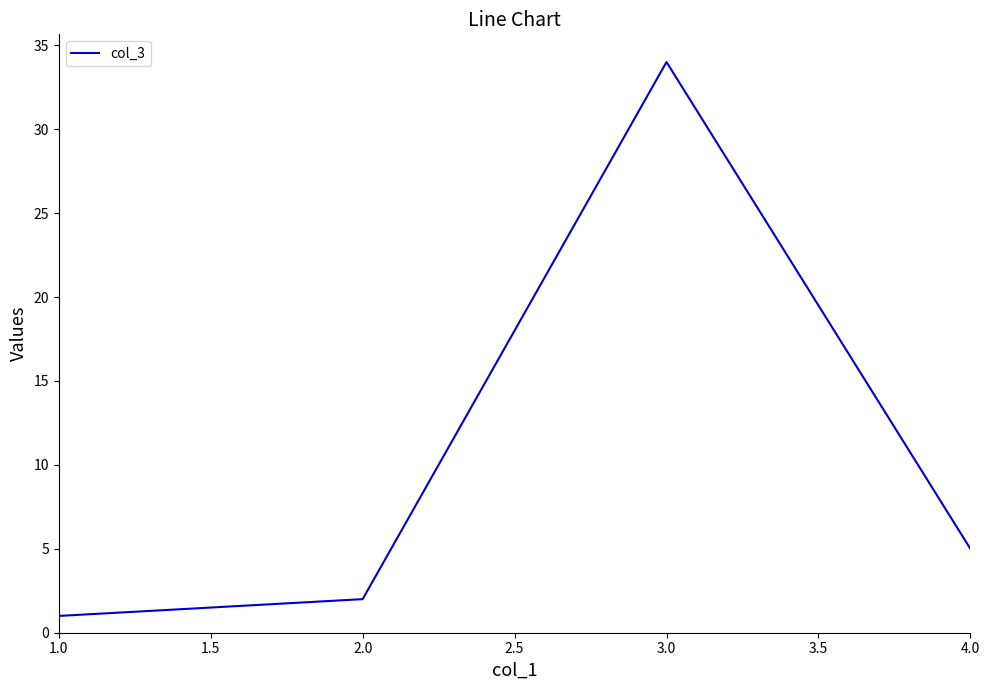

Between 3.0 and 4.0, which is larger?

3.0